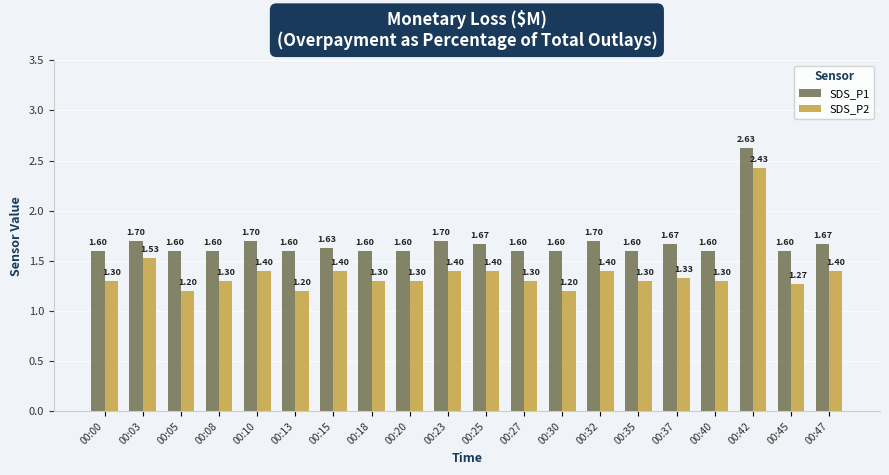

What is the average value of the SDS_P2 series?

1.4